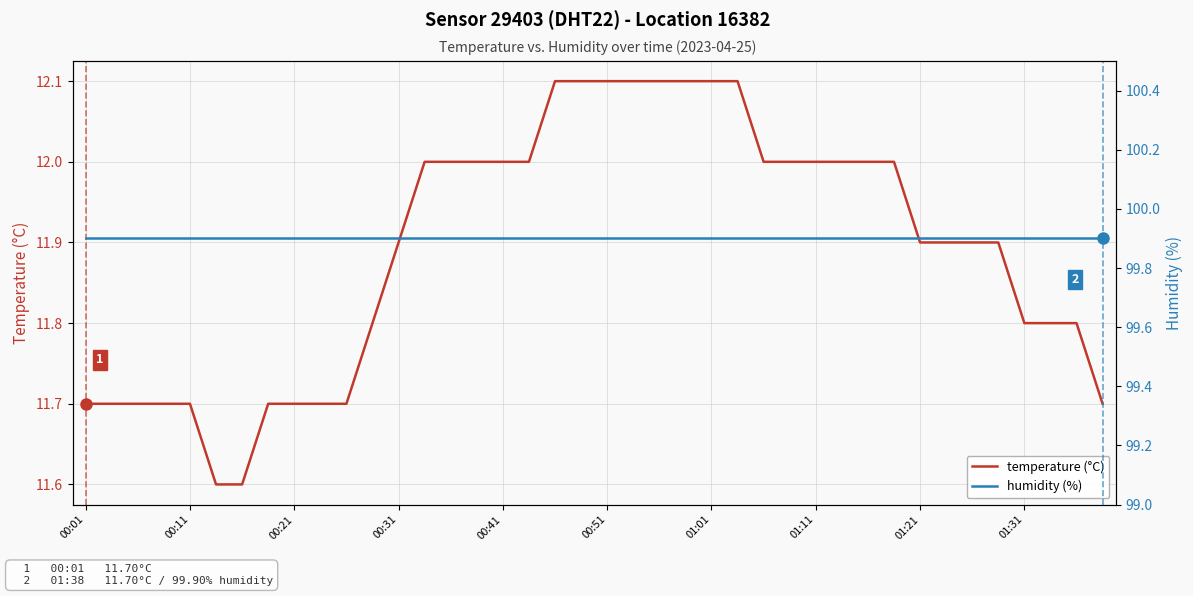

Is it true that temperature (°C) equals 15.9 at 01:31?

False